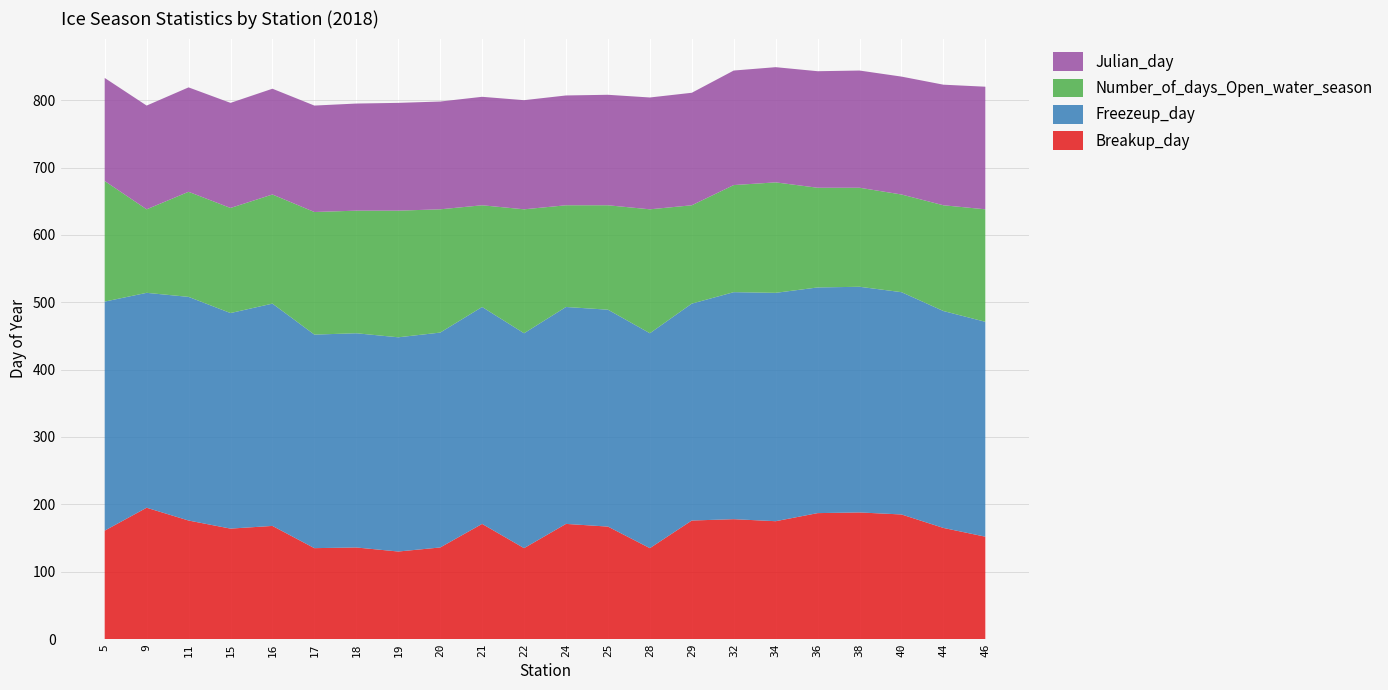

Reading left to right, list all the values displayed in this chart.

Breakup_day: 161	195	176	164	168	135	136	130	136	171	135	171	167	135	176	178	175	187	188	185	165	152
Freezeup_day: 340	319	332	320	330	317	318	318	319	322	319	322	322	319	322	337	339	335	335	330	322	319
Number_of_days_Open_water_season: 179	124	156	156	162	182	182	188	183	151	184	151	155	184	146	159	164	148	147	145	157	167
Julian_day: 153	154	155	156	157	158	159	160	160	161	162	163	164	166	167	170	171	173	174	175	179	182